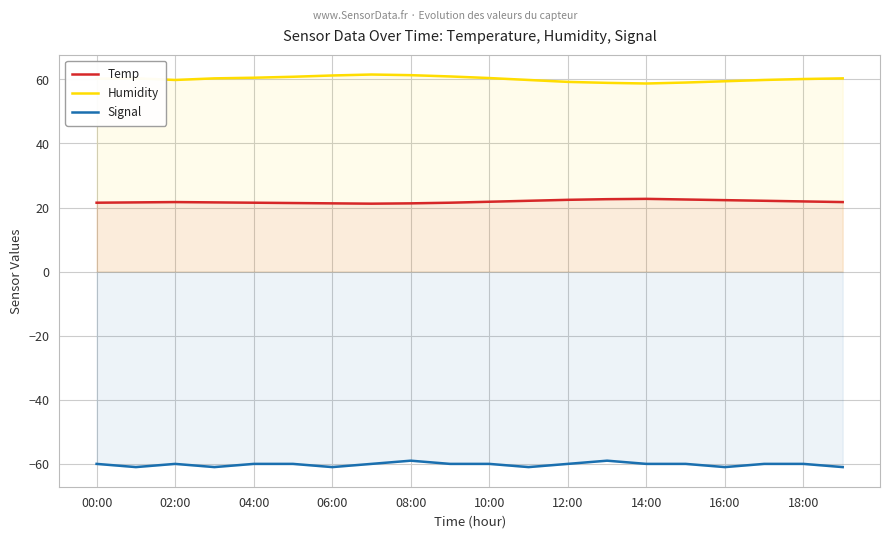

How many data points in Humidity are above 60?

12